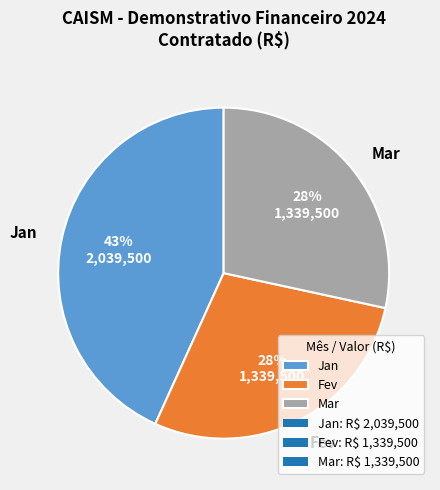

To the nearest percent, what portion does Fev represent?

28%